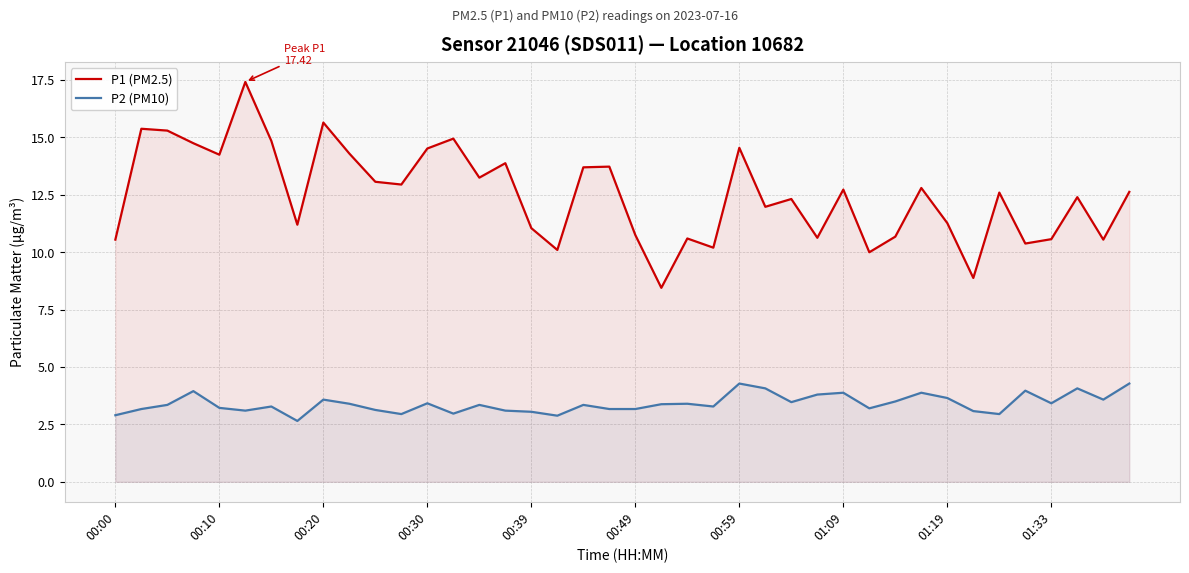

The P1 (PM2.5) series shows 11.3 at 01:19. True or false?

True